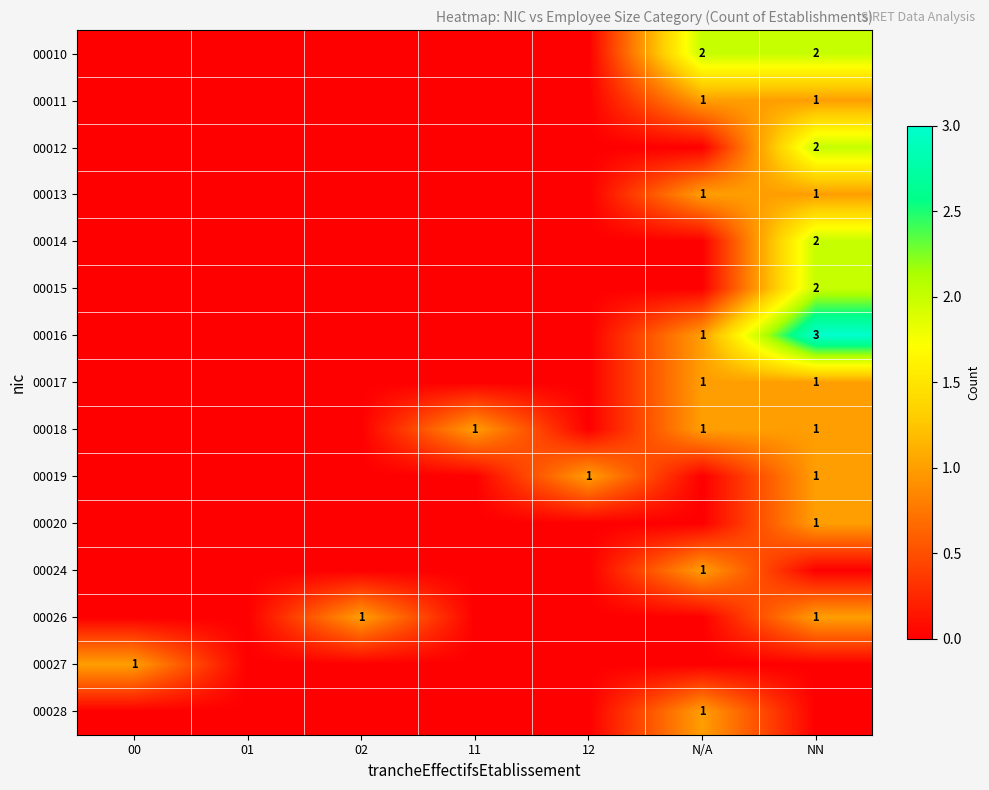

At which category does the chart reach its minimum across all series?

00